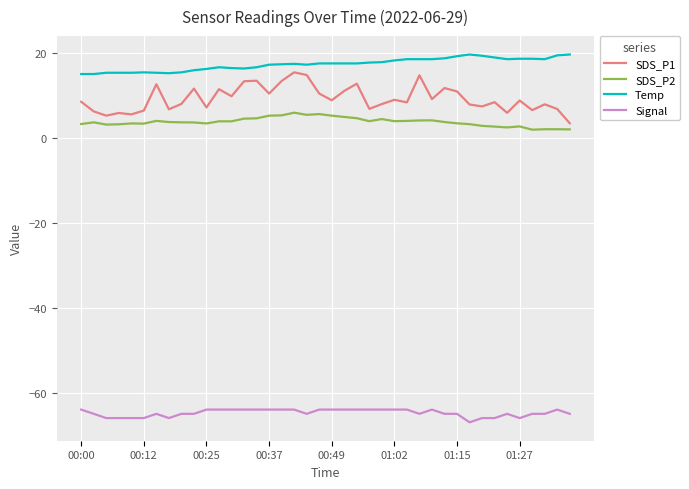

What is the smallest value displayed?

-67.0